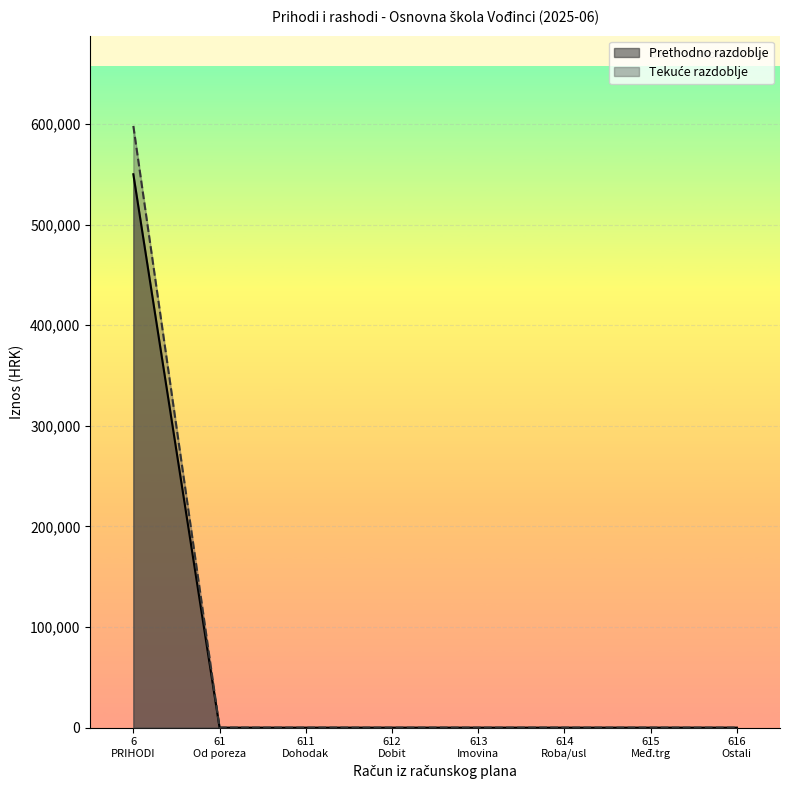

What is the greatest value displayed?

598069.7